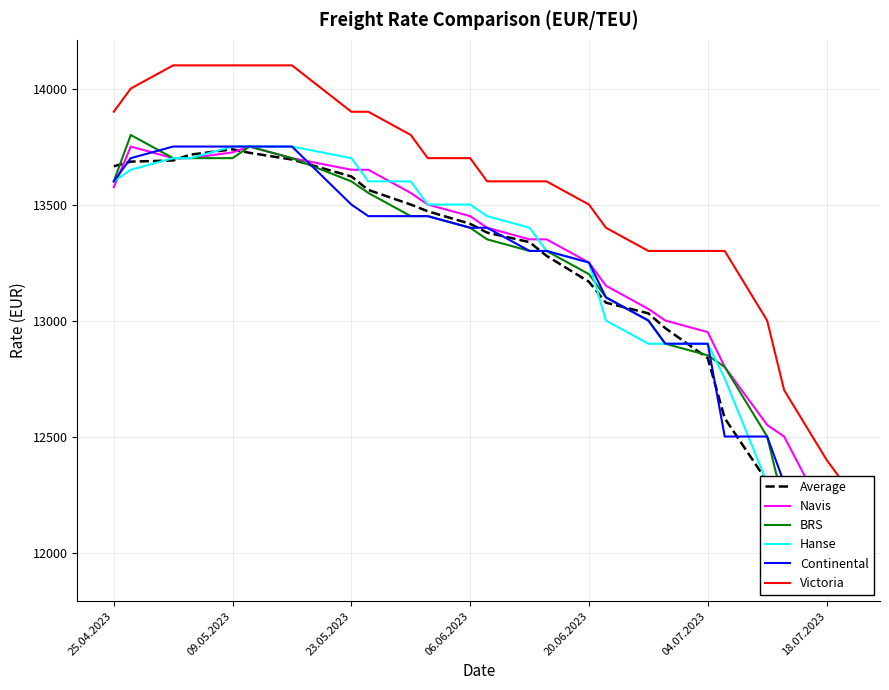

At which label does Average first exceed 13379?

25.04.2023